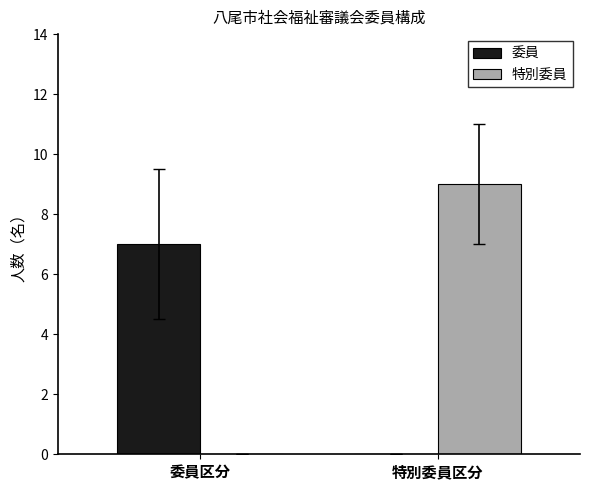

Between 委員区分 and 特別委員区分, which series saw the biggest shift?

特別委員